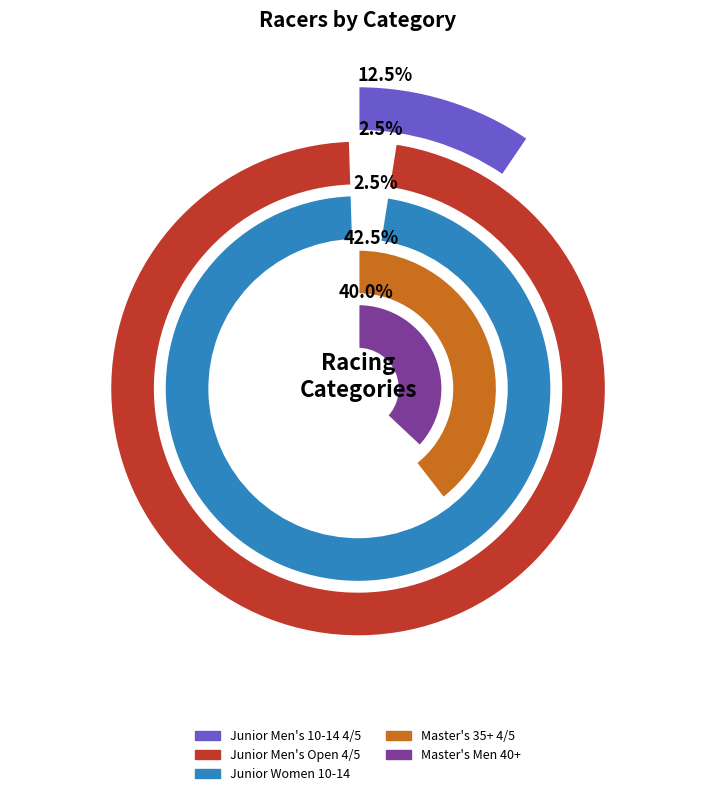

What percentage is the Master's 35+ 4/5 slice, to the nearest percent?

42%